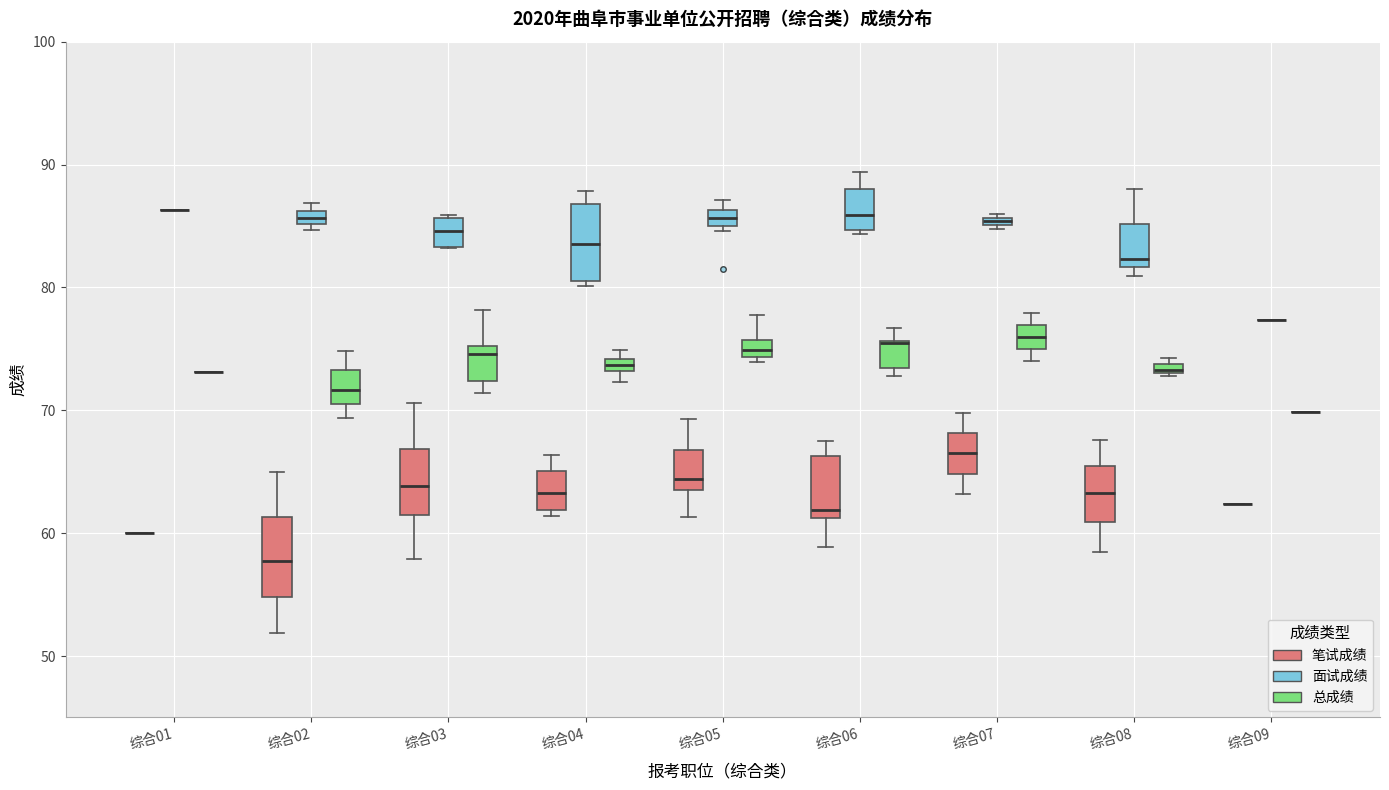

Where does the median line of the box for 综合02 (笔试成绩) sit on the y-axis? The values are not printed on the chart, so give them approximately, as read against the axis.

58